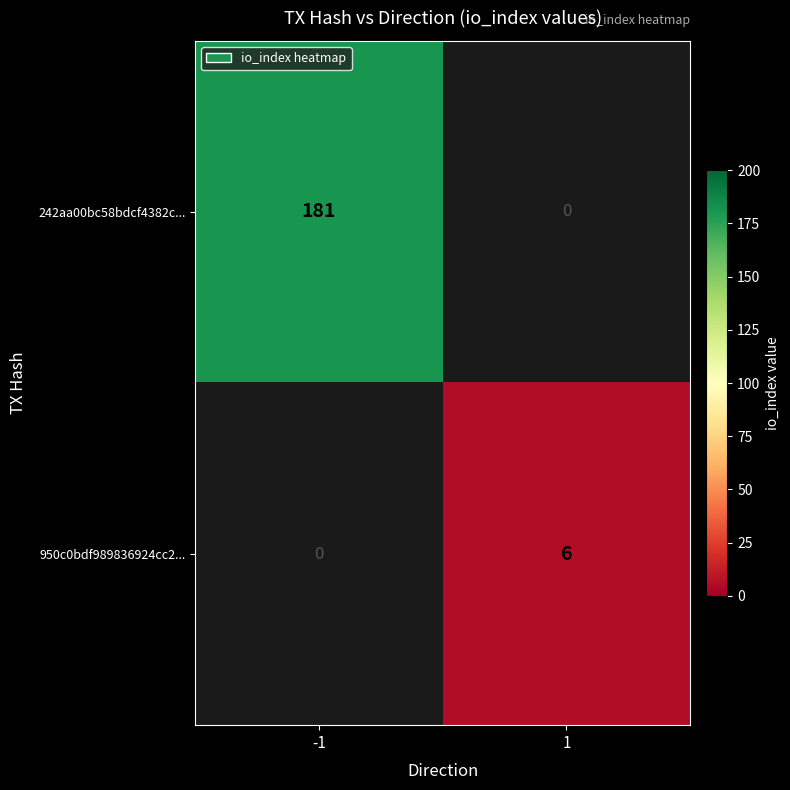

The value of 242aa00bc58bdcf4382c... at -1 is 286.3. True or false?

False